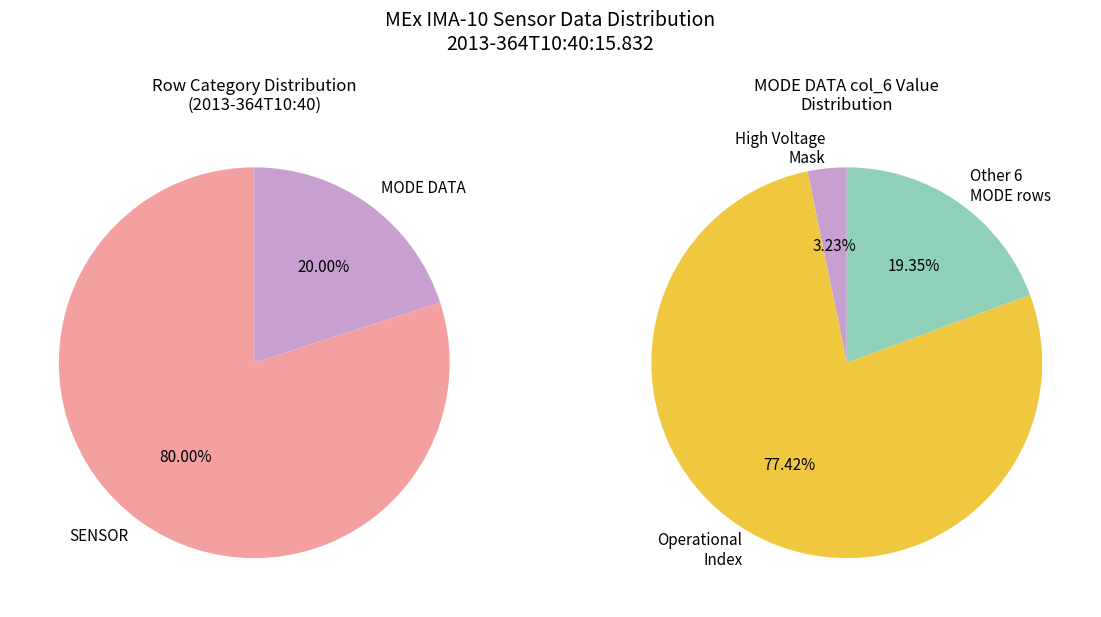

Which category has the biggest portion of the pie?

Operational Index